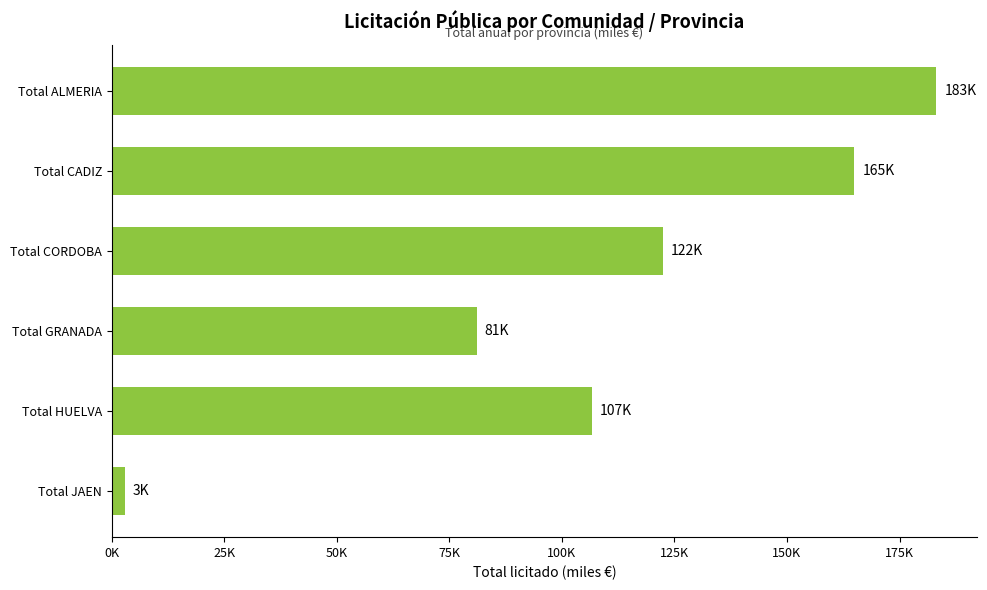

Rank the categories by value from lowest to highest.

Total JAEN, Total GRANADA, Total HUELVA, Total CORDOBA, Total CADIZ, Total ALMERIA